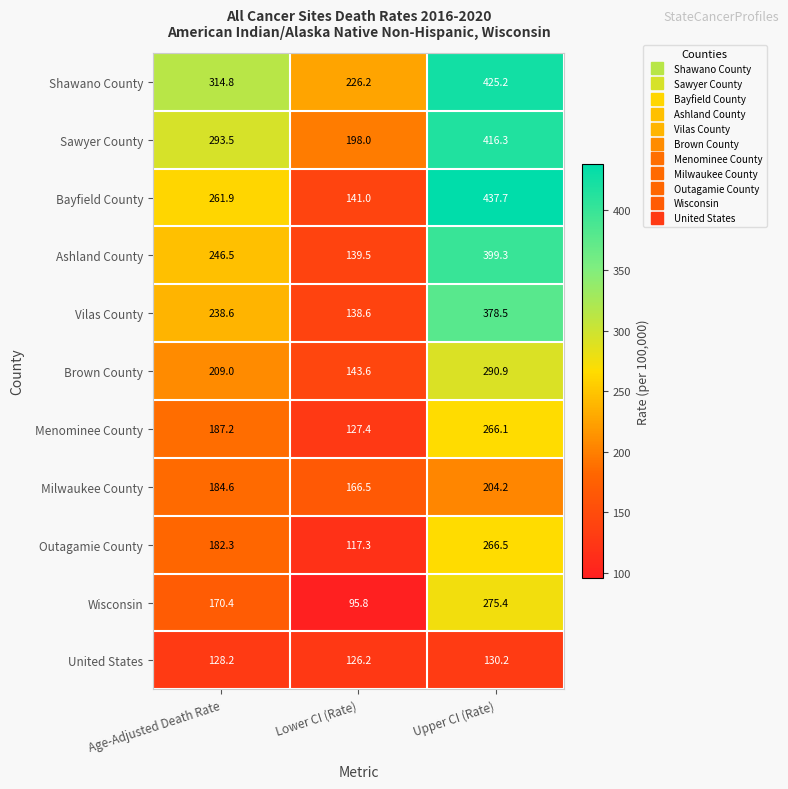

Count the number of data series in this chart.

11